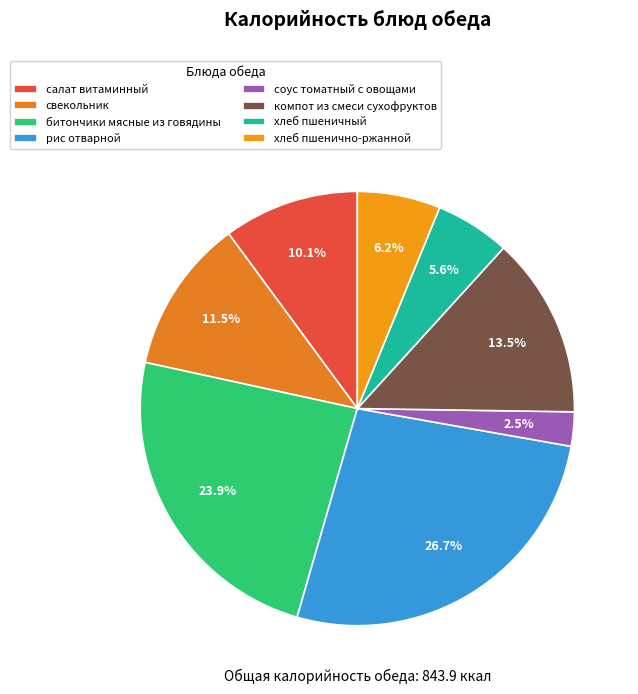

To the nearest percent, what portion does компот из смеси сухофруктов represent?

13%